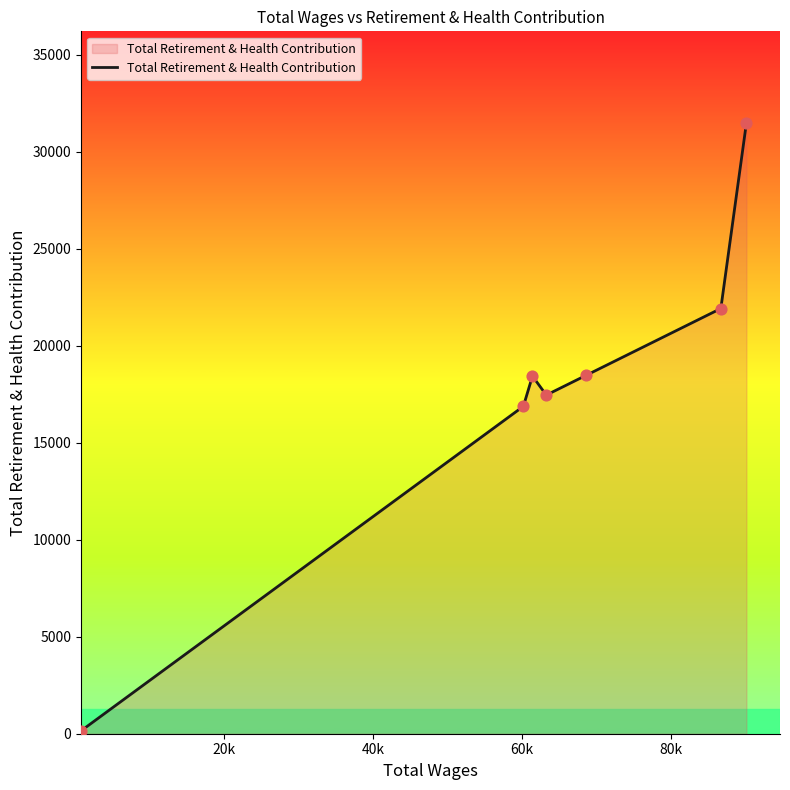

What is the difference between the maximum and minimum values?

31319